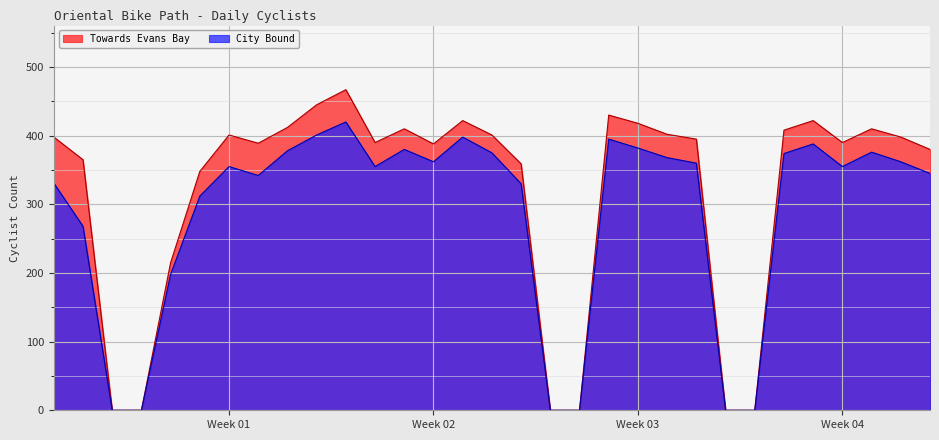

What is the greatest value displayed?

467